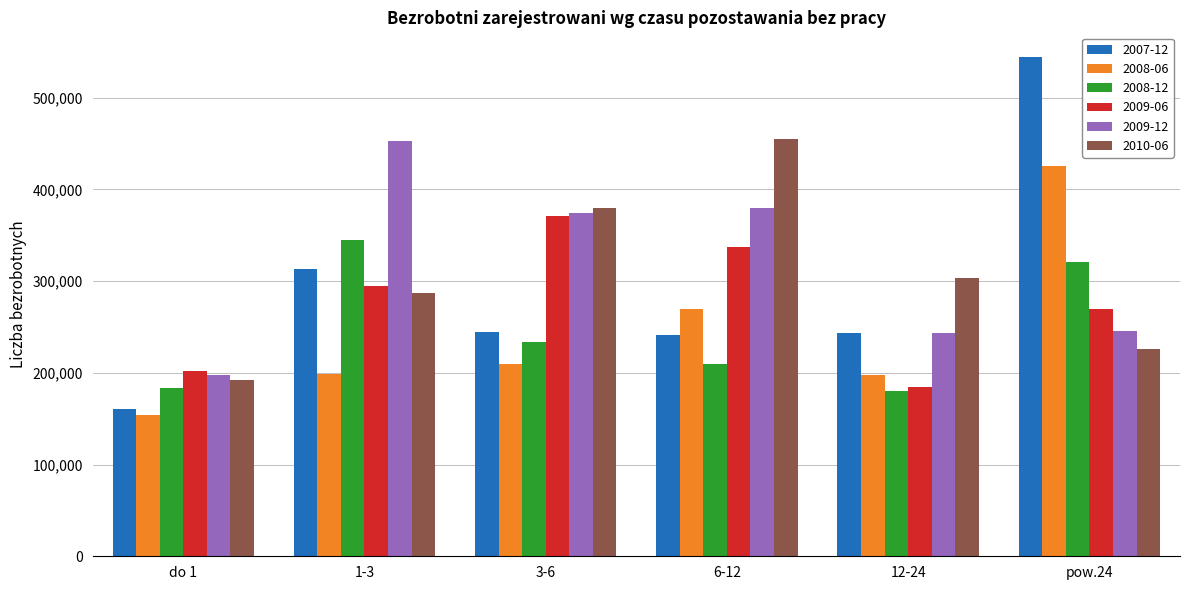

What is the average value of the 2010-06 series?

307320